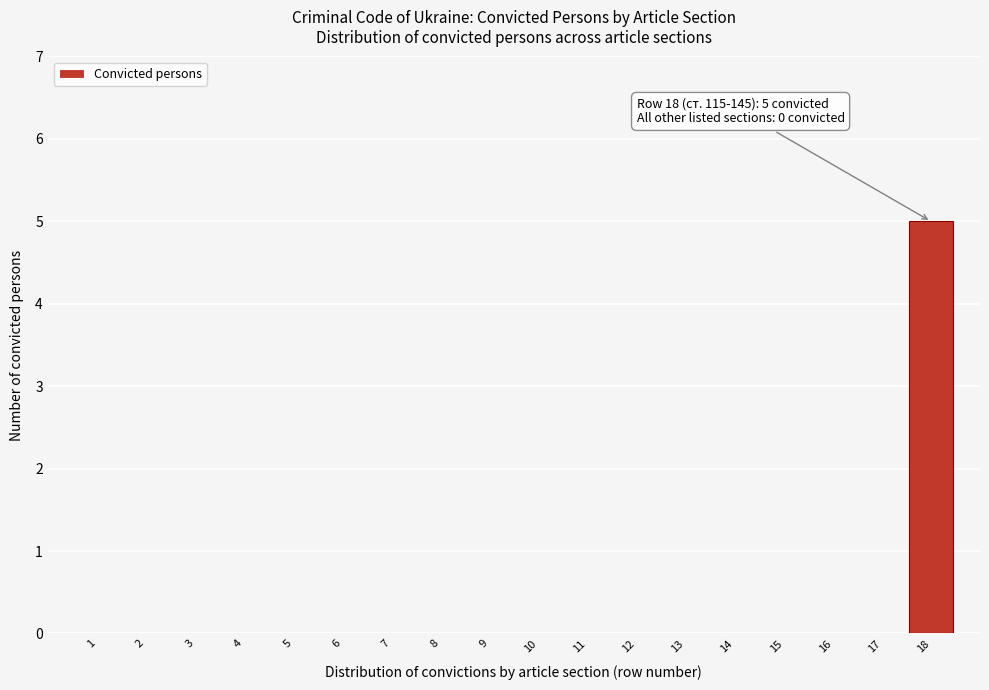

Reading left to right, transcribe all the data shown in this chart.

1=0	2=0	3=0	4=0	5=0	6=0	7=0	8=0	9=0	10=0	11=0	12=0	13=0	14=0	15=0	16=0	17=0	18=5